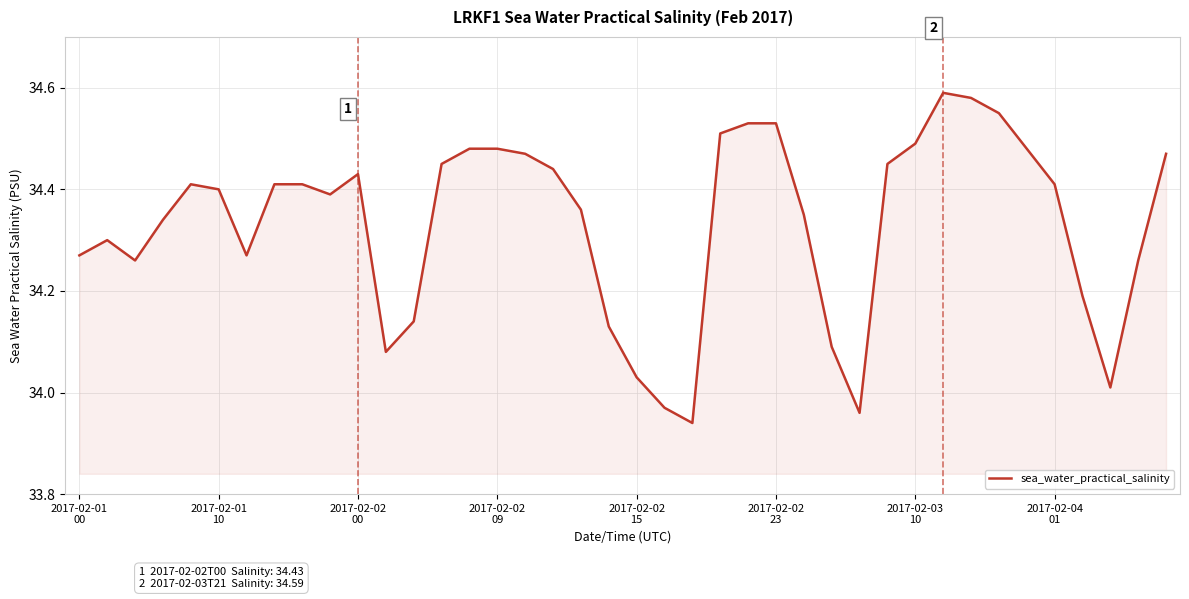

How many lines are shown in the chart?

1